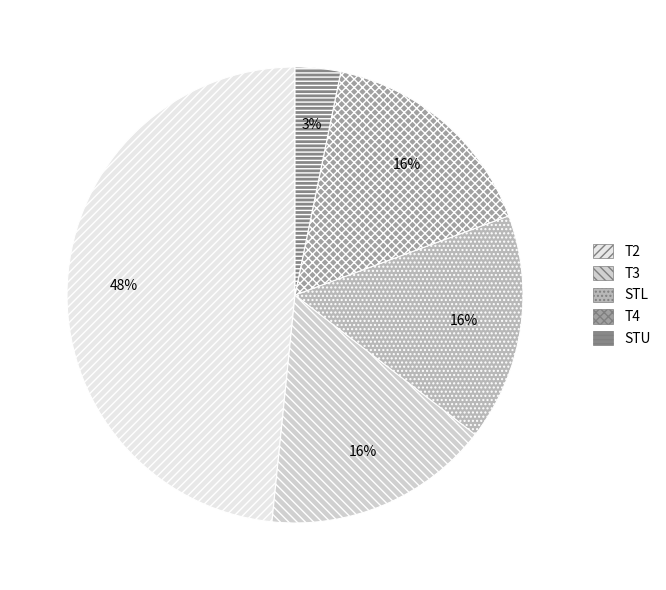

What is the ratio of the value at T4 to the value at T2?

0.3